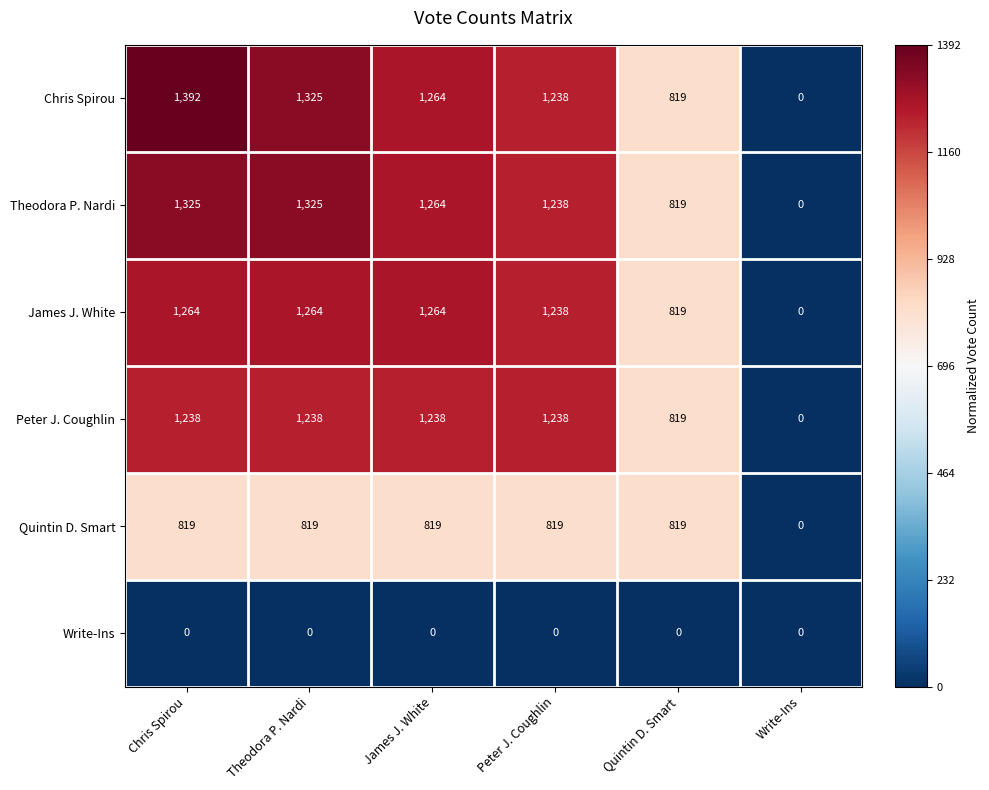

What is the sum of all Theodora P. Nardi values?

5971